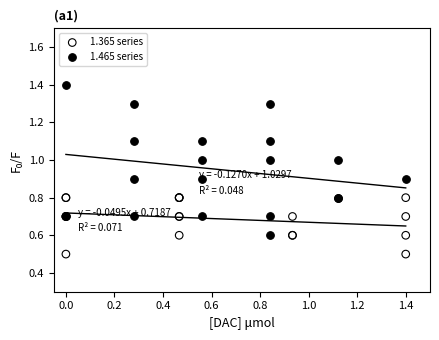

Which series reaches the maximum Y coordinate?

1.465 series